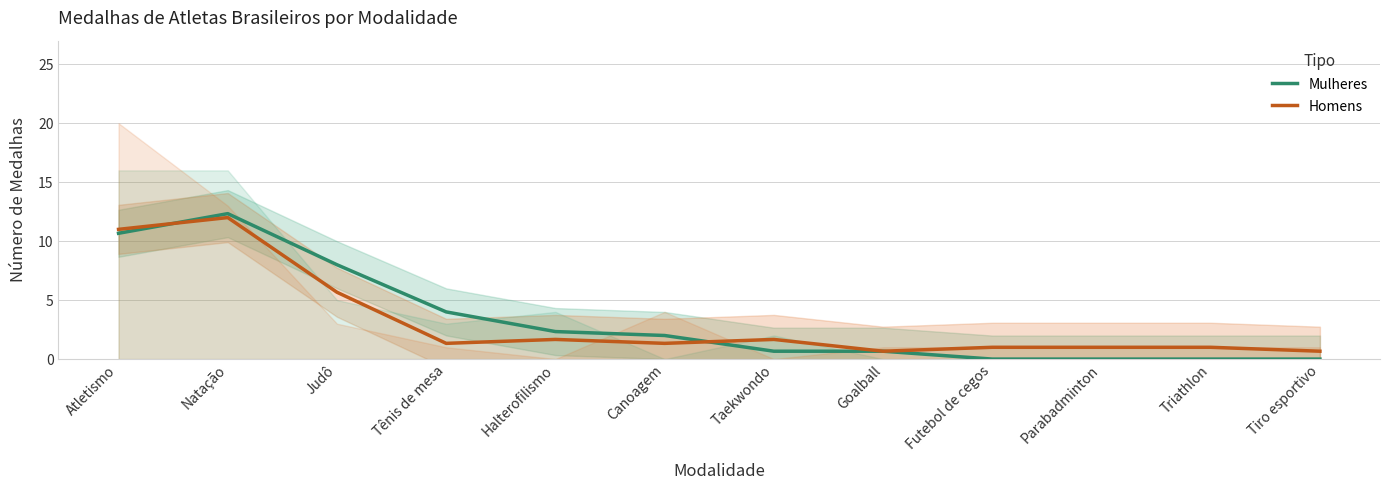

Rank the series by their average value, from highest to lowest.

Mulheres, Homens